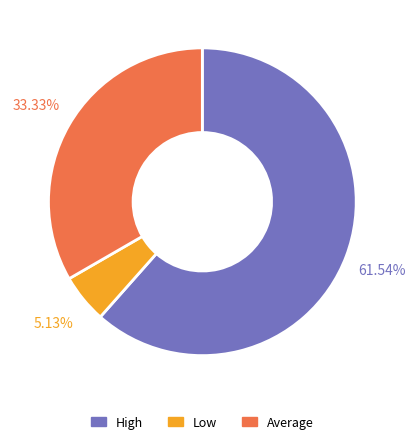

What is the largest slice in the pie chart?

High